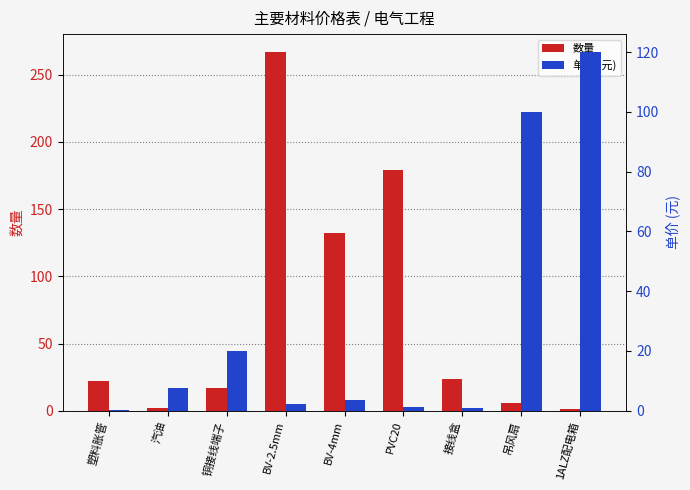

List the series in order of their overall mean, lowest first.

单价 (元), 数量